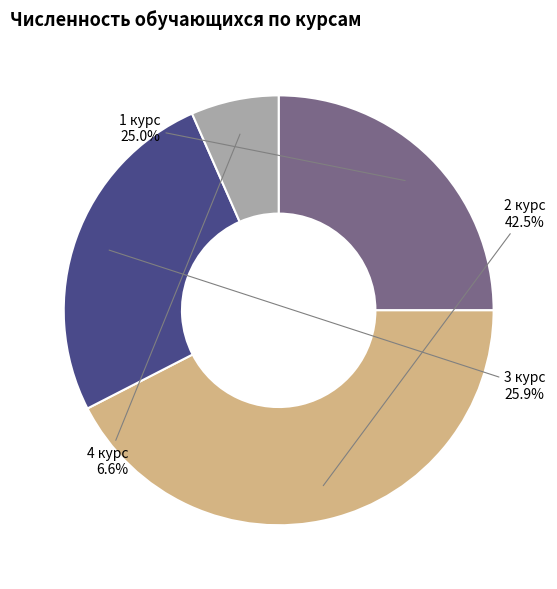

Is there any slice that represents more than half of the pie?

No